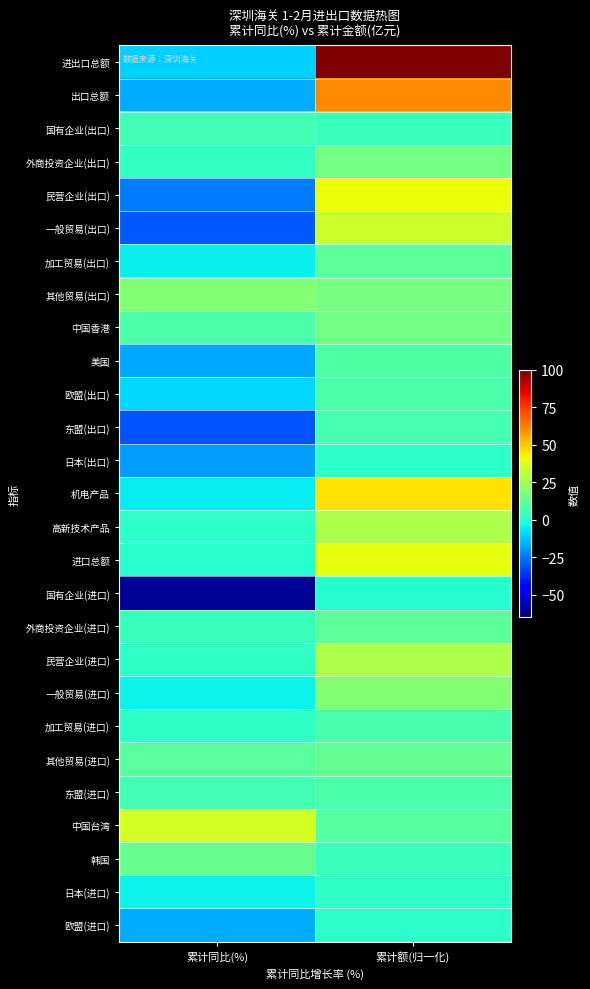

Reading left to right, list all the values displayed in this chart.

进出口总额: 累计同比(%)=-10.4	累计额(归一化)=100.0
出口总额: 累计同比(%)=-16.6	累计额(归一化)=60.8
国有企业(出口): 累计同比(%)=6.4	累计额(归一化)=4.4
外商投资企业(出口): 累计同比(%)=2.9	累计额(归一化)=15.9
民营企业(出口): 累计同比(%)=-24.0	累计额(归一化)=40.5
一般贸易(出口): 累计同比(%)=-29.6	累计额(归一化)=33.3
加工贸易(出口): 累计同比(%)=-5.5	累计额(归一化)=11.3
其他贸易(出口): 累计同比(%)=19.1	累计额(归一化)=16.2
中国香港: 累计同比(%)=8.2	累计额(归一化)=16.0
美国: 累计同比(%)=-17.2	累计额(归一化)=8.9
欧盟(出口): 累计同比(%)=-9.4	累计额(归一化)=8.5
东盟(出口): 累计同比(%)=-30.3	累计额(归一化)=7.1
日本(出口): 累计同比(%)=-19.2	累计额(归一化)=1.7
机电产品: 累计同比(%)=-6.1	累计额(归一化)=45.8
高新技术产品: 累计同比(%)=1.7	累计额(归一化)=27.6
进口总额: 累计同比(%)=1.1	累计额(归一化)=39.2
国有企业(进口): 累计同比(%)=-61.7	累计额(归一化)=0.5
外商投资企业(进口): 累计同比(%)=4.3	累计额(归一化)=11.3
民营企业(进口): 累计同比(%)=2.6	累计额(归一化)=27.3
一般贸易(进口): 累计同比(%)=-5.0	累计额(归一化)=19.0
加工贸易(进口): 累计同比(%)=2.6	累计额(归一化)=7.2
其他贸易(进口): 累计同比(%)=10.6	累计额(归一化)=13.0
东盟(进口): 累计同比(%)=6.1	累计额(归一化)=7.9
中国台湾: 累计同比(%)=35.4	累计额(归一化)=10.1
韩国: 累计同比(%)=13.5	累计额(归一化)=4.2
日本(进口): 累计同比(%)=-4.5	累计额(归一化)=2.4
欧盟(进口): 累计同比(%)=-16.4	累计额(归一化)=1.7